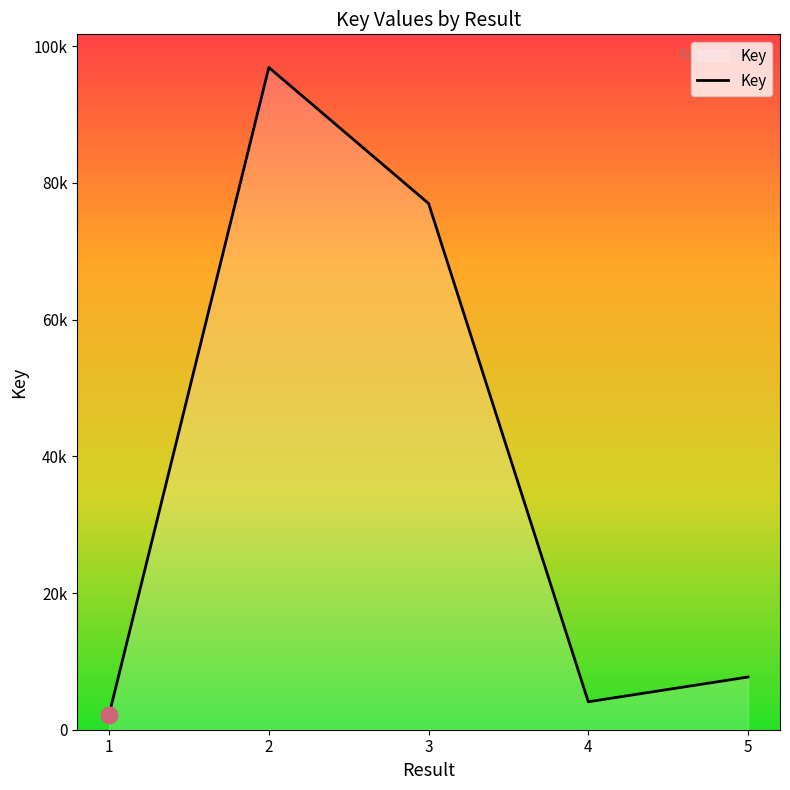

Does the chart have visible grid lines?

No